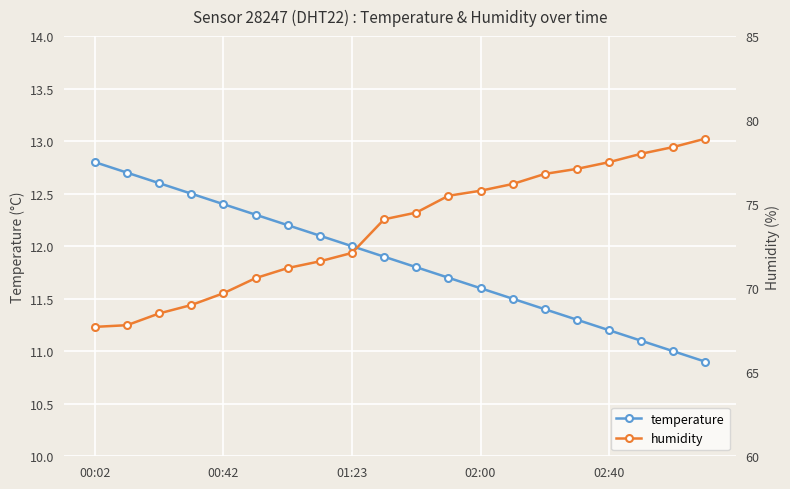

Which series has the largest range (max minus min)?

humidity